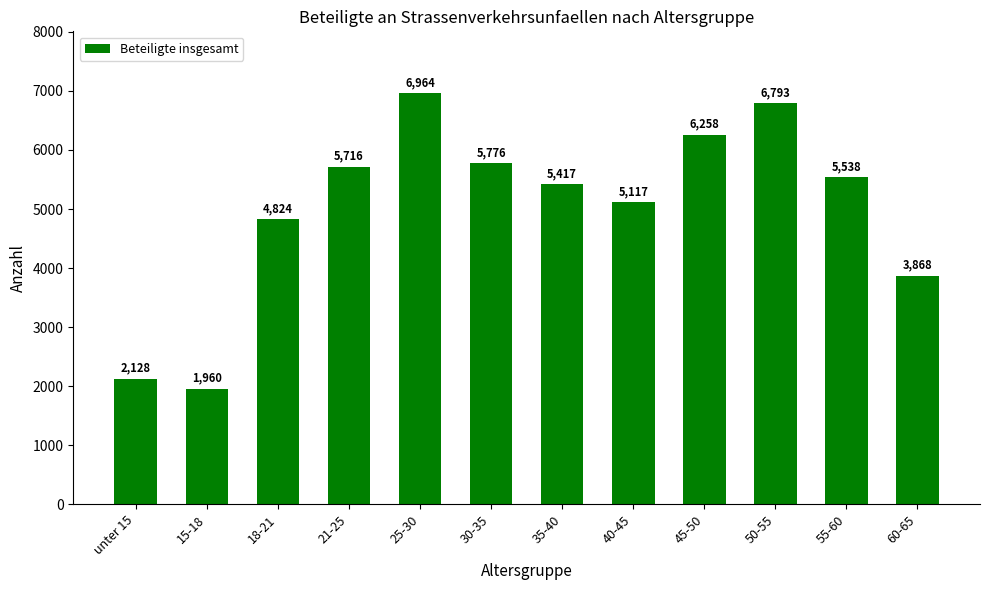

Reading right to left, extract all data points from this chart.

3868	5538	6793	6258	5117	5417	5776	6964	5716	4824	1960	2128